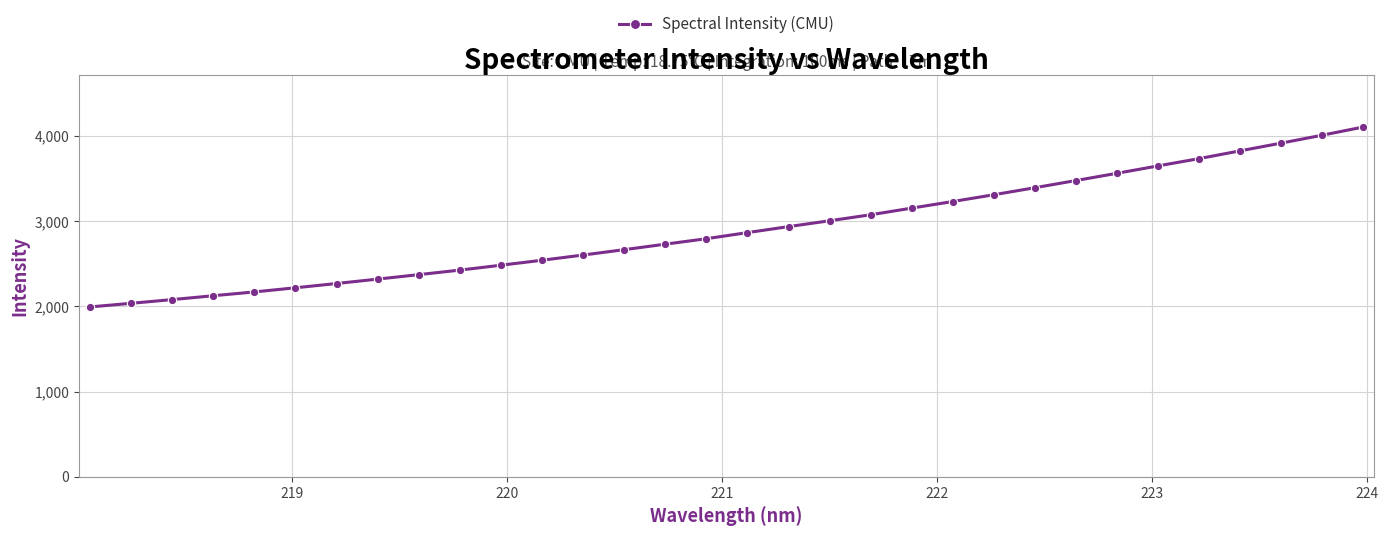

True or false: the data has more than 1 interior local peaks.

False